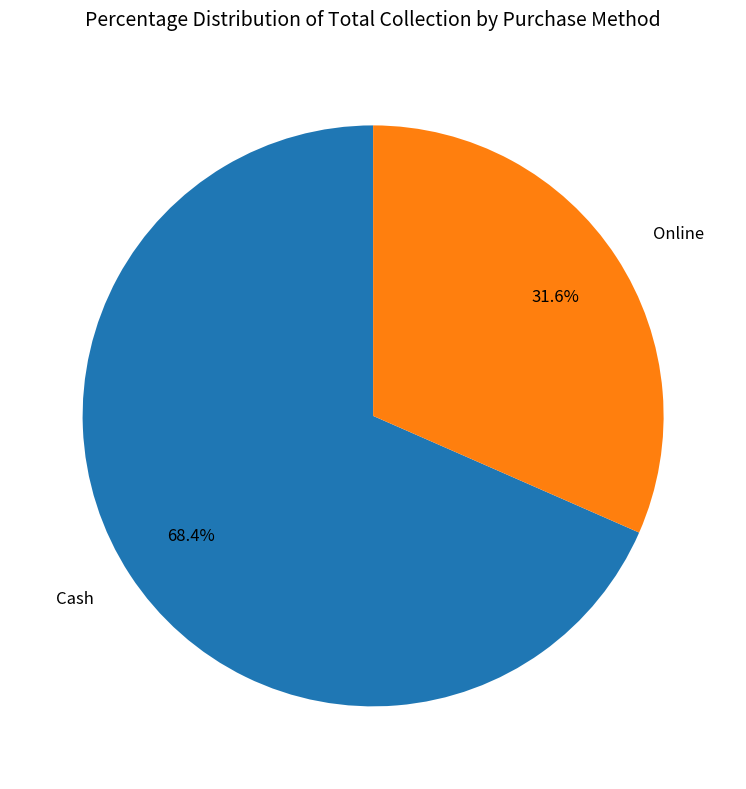

Approximately how many times larger is the value at Cash compared to Online?

2.2